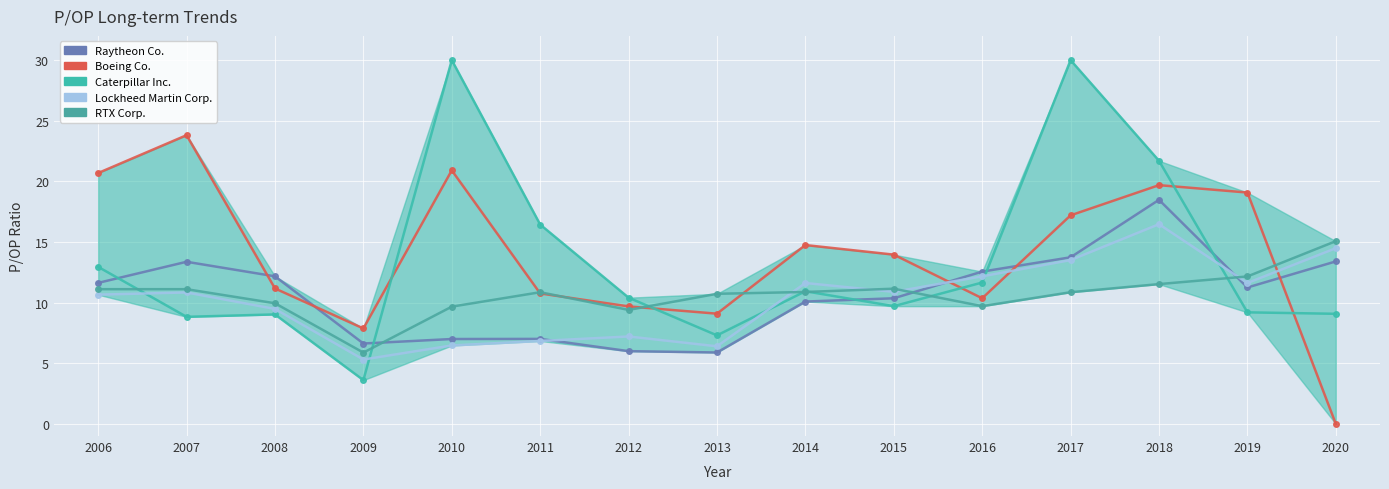

Which series has the largest range (max minus min)?

Caterpillar Inc.